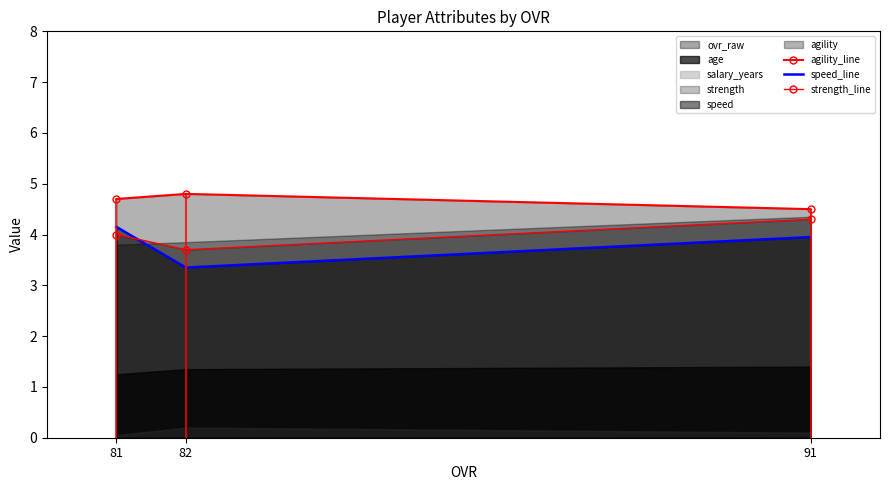

Is it true that speed_line equals 3.4 at 82?

True